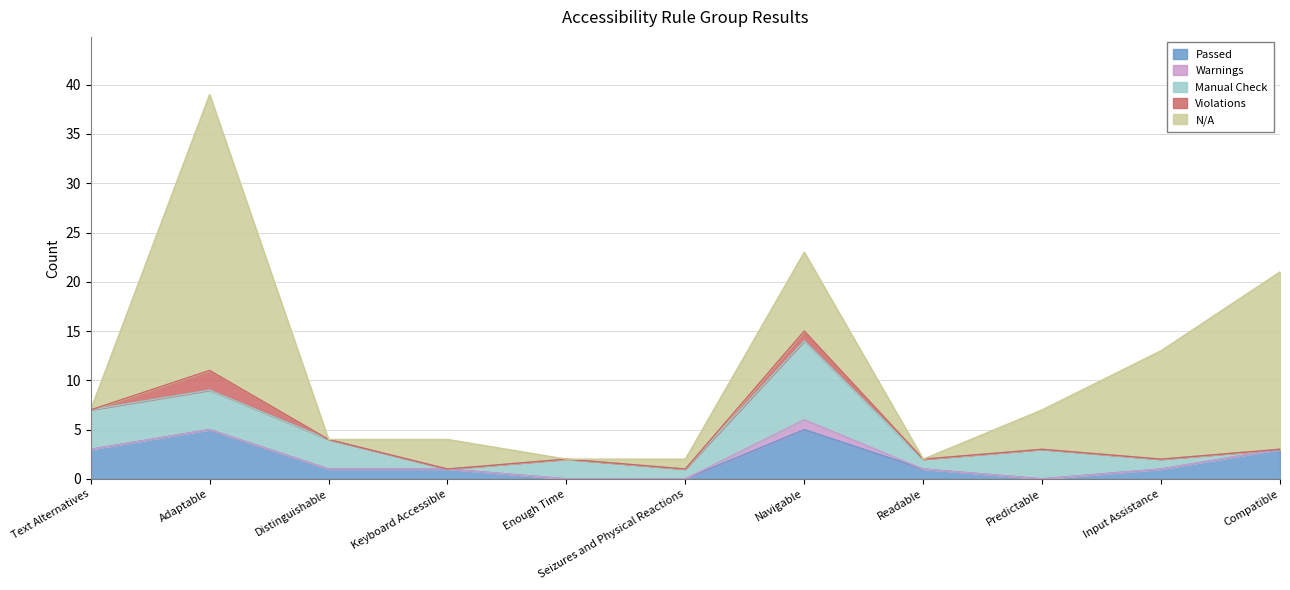

How many Manual Check values are between 1 and 4?

8